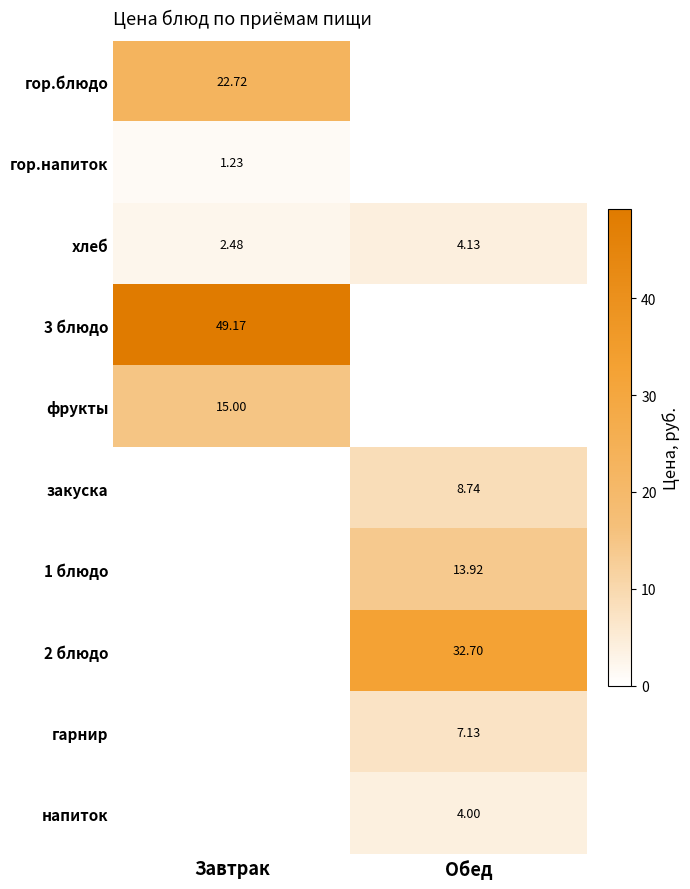

Where is хлеб nearest to the value 3?

Завтрак